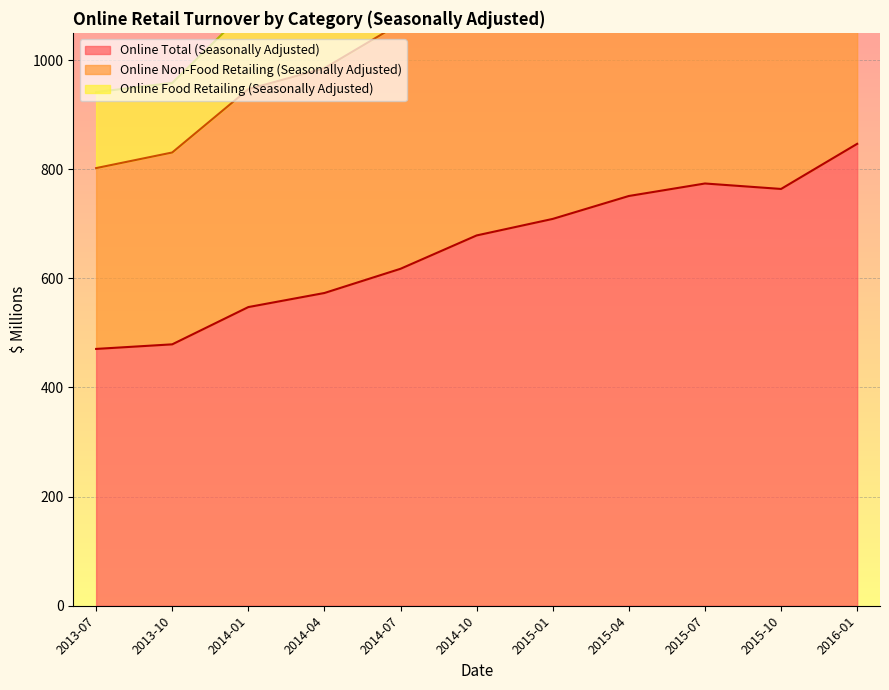

The Online Non-Food Retailing (Seasonally Adjusted) series shows 304.0 at 2013-10. True or false?

False